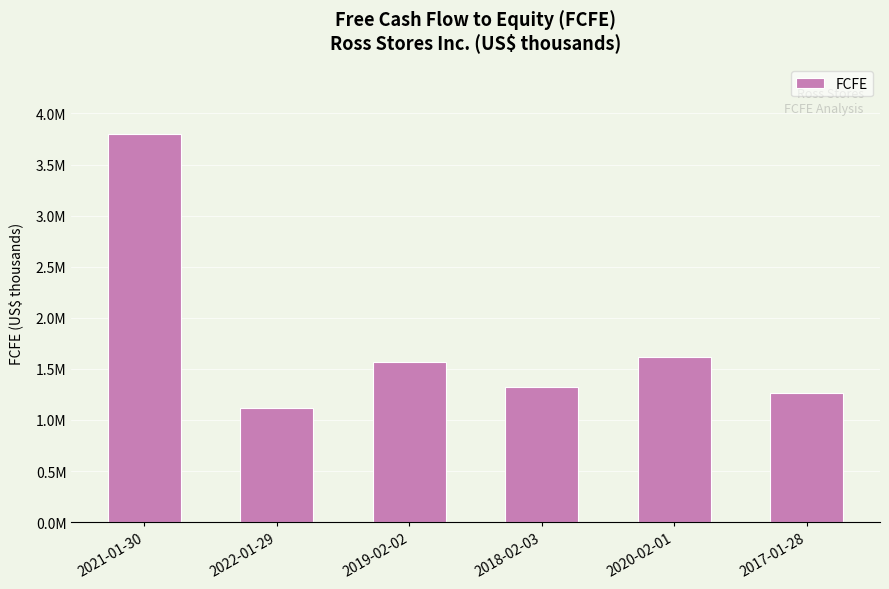

Does the chart contain any negative values?

No